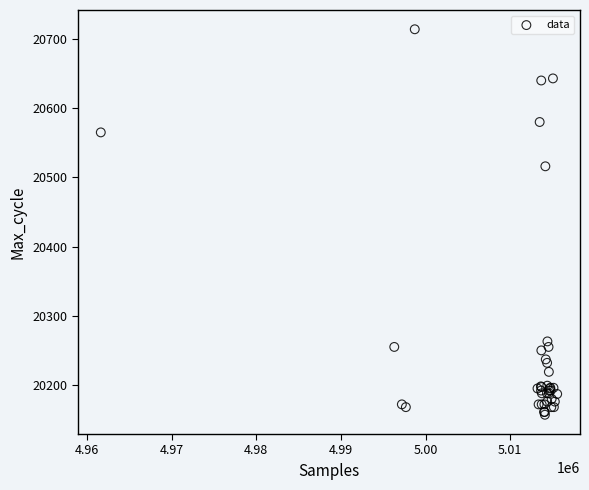

What Y value in the scatter plot is closest to 20435?

20516